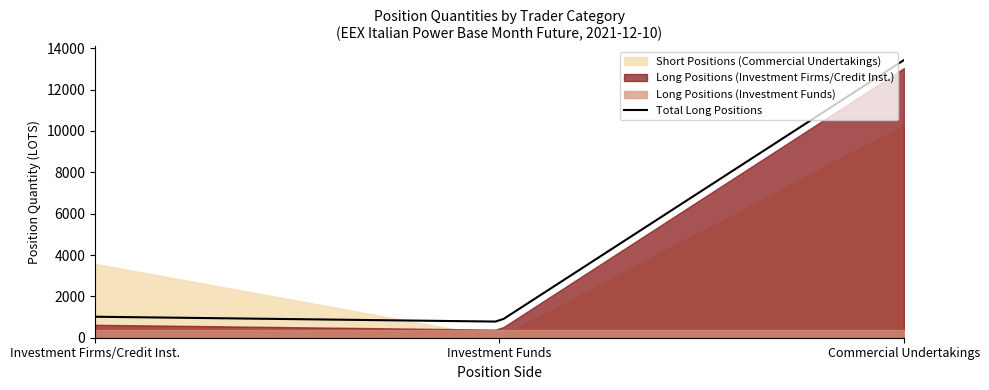

What position from the left is Short?

2